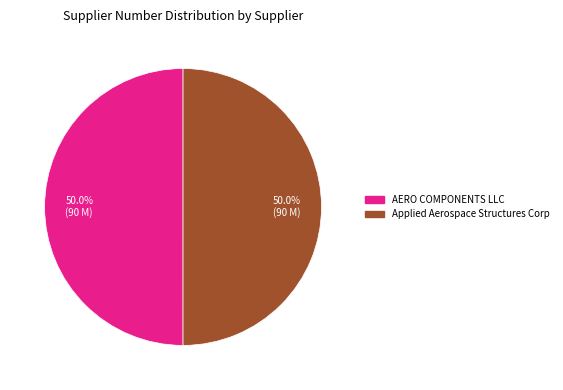

Is the sum of Applied Aerospace Structures Corp and AERO COMPONENTS LLC greater than half?

Yes